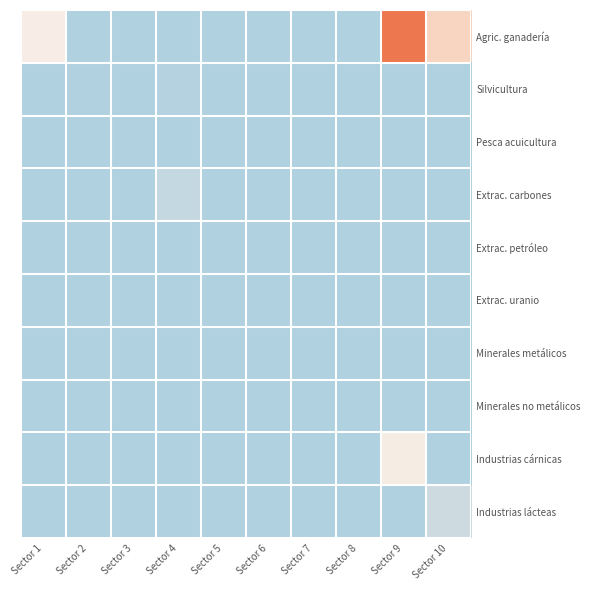

At how many categories does at least one series exceed 0?

8